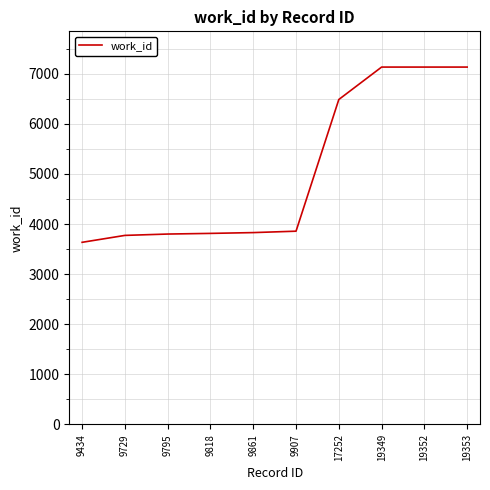

Which has a higher value, 17252 or 19352?

19352